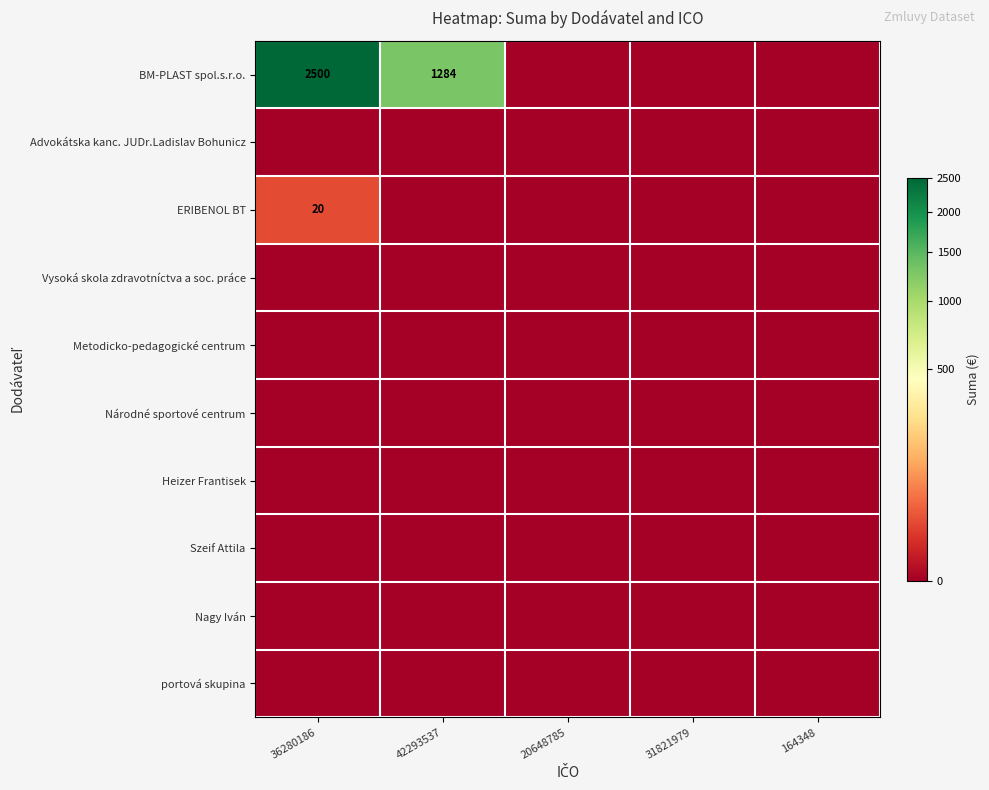

What is the total value across all series at 36280186?

2520